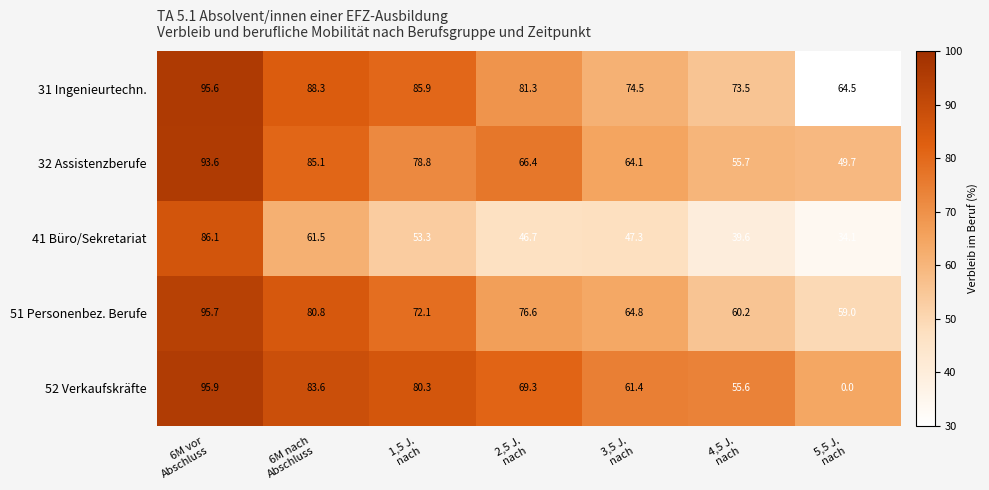

List the series in order of their peak value, highest first.

52 Verkaufskräfte, 51 Personenbez. Berufe, 31 Ingenieurtechn., 32 Assistenzberufe, 41 Büro/Sekretariat